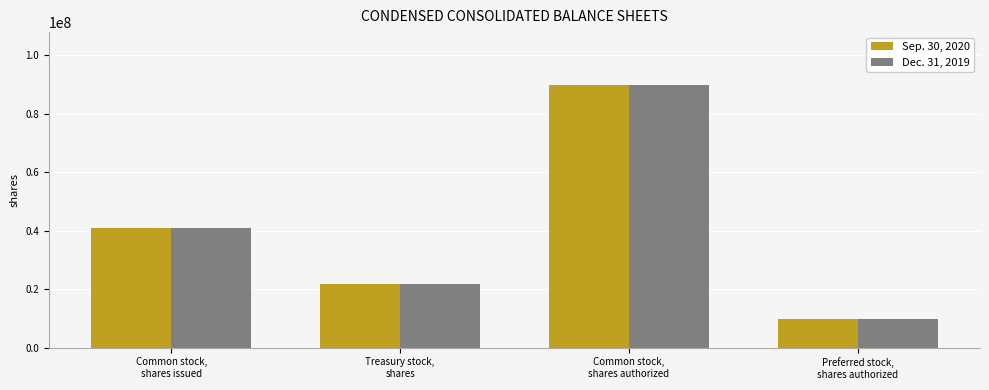

What are all the series names shown in the legend?

Sep. 30, 2020, Dec. 31, 2019